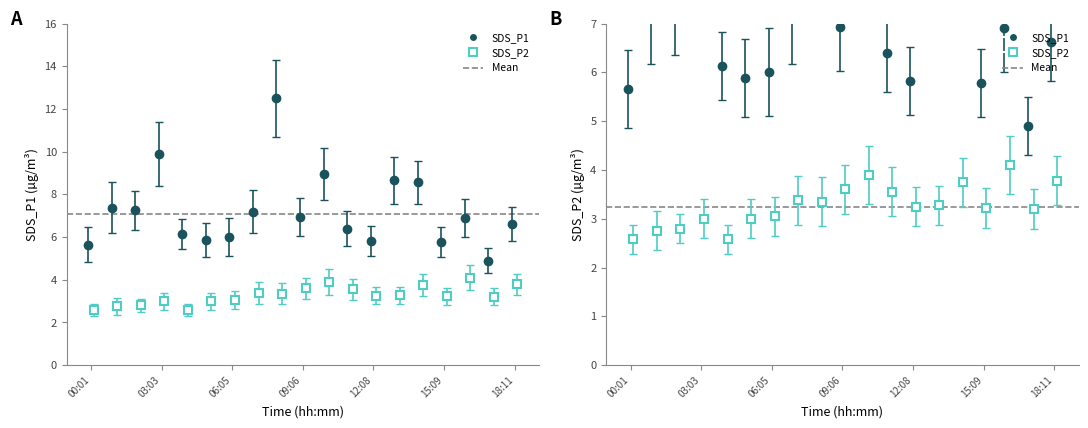

At 09:06, list the series in order from smallest to largest.

SDS_P2, SDS_P1